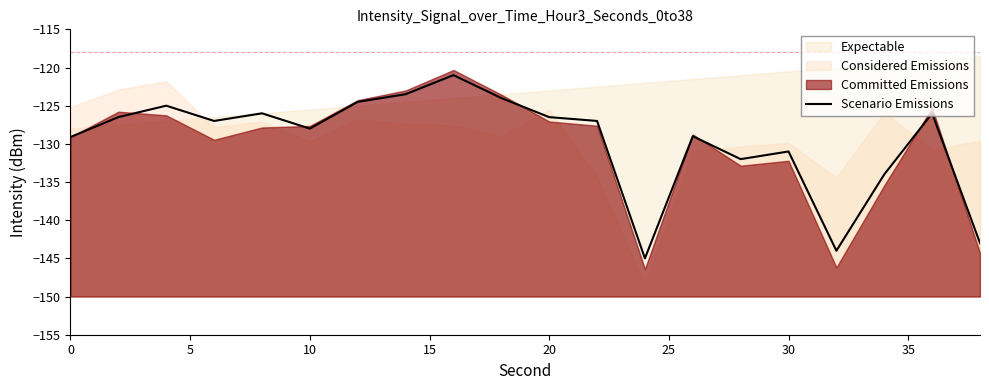

How many data points are less than -127?

9